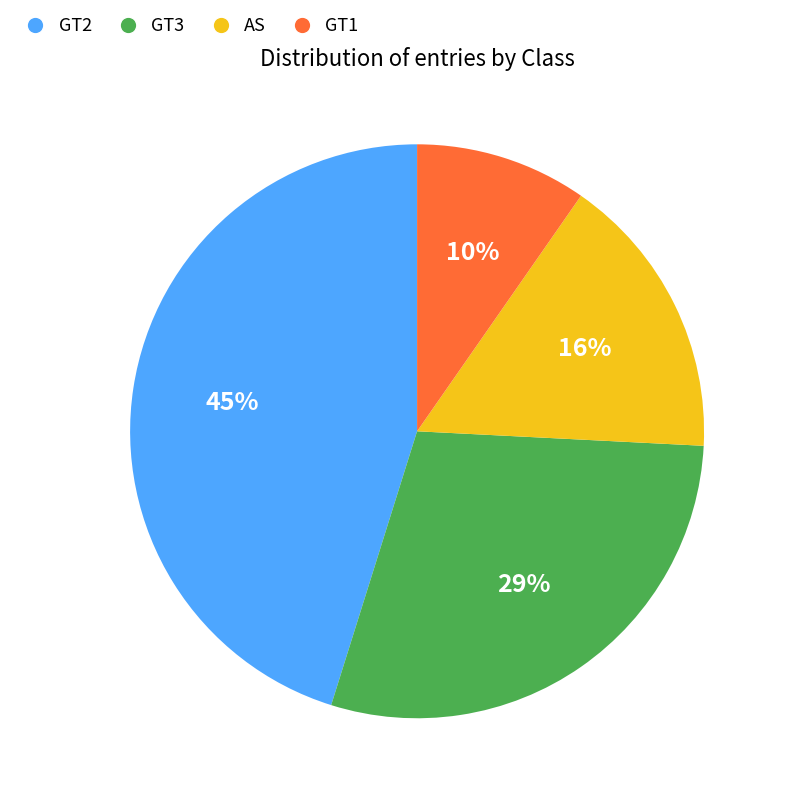

To the nearest percent, what percentage of the pie is GT2?

45%